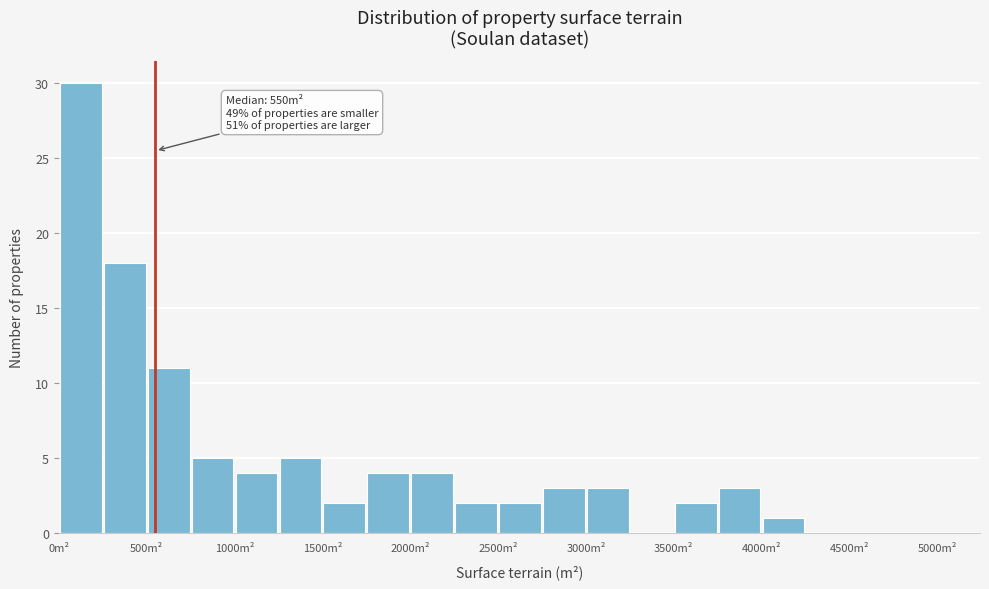

Over which range of the x-axis is the bar tallest?

0 to 250